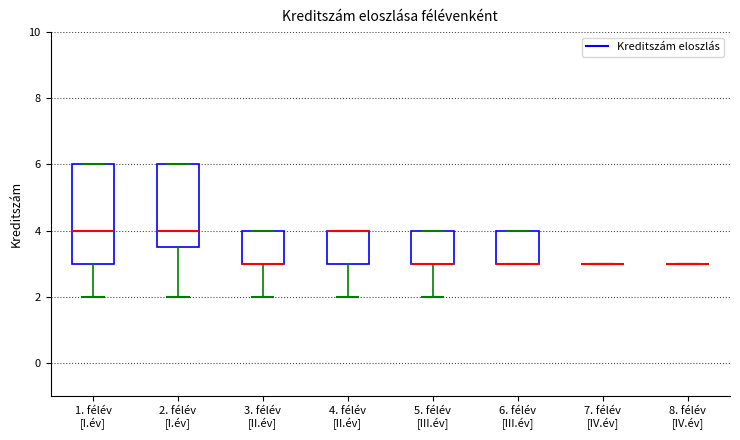

Reading left to right, transcribe this box plot: for each box, give where its median line is, the range the box spans, and where its two whiskers end, as read against the y-axis. The values are not printed on the chart, so give them approximately, as read against the axis.

1. félév [I.év]: median 4.0, box 3.0 to 6.0, whiskers 2.0 to 6.0
2. félév [I.év]: median 4.0, box 3.6 to 6.0, whiskers 2.0 to 6.0
3. félév [II.év]: median 3.0 (drawn on the box's lower edge), box 3.0 to 4.0, whiskers 2.0 to 4.0
4. félév [II.év]: median 4.0 (drawn on the box's upper edge), box 3.0 to 4.0, whiskers 2.0 to 4.0
5. félév [III.év]: median 3.0 (drawn on the box's lower edge), box 3.0 to 4.0, whiskers 2.0 to 4.0
6. félév [III.év]: median 3.0 (drawn on the box's lower edge), box 3.0 to 4.0, whiskers 3.0 to 4.0
7. félév [IV.év]: box collapsed to a line at 3.0, whiskers 3.0 to 3.0
8. félév [IV.év]: box collapsed to a line at 3.0, whiskers 3.0 to 3.0